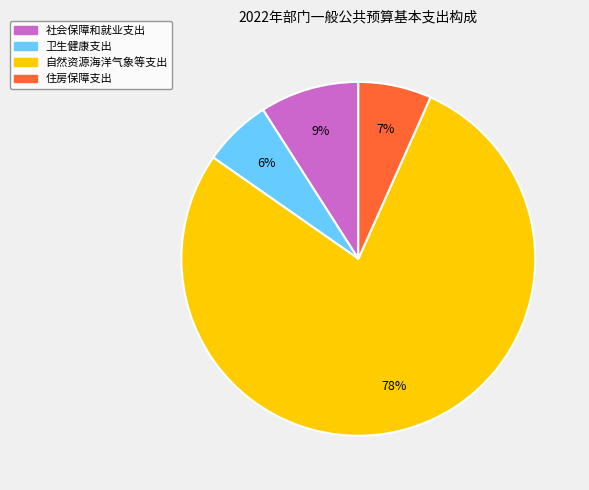

To the nearest percent, what percentage of the pie is 社会保障和就业支出?

9%